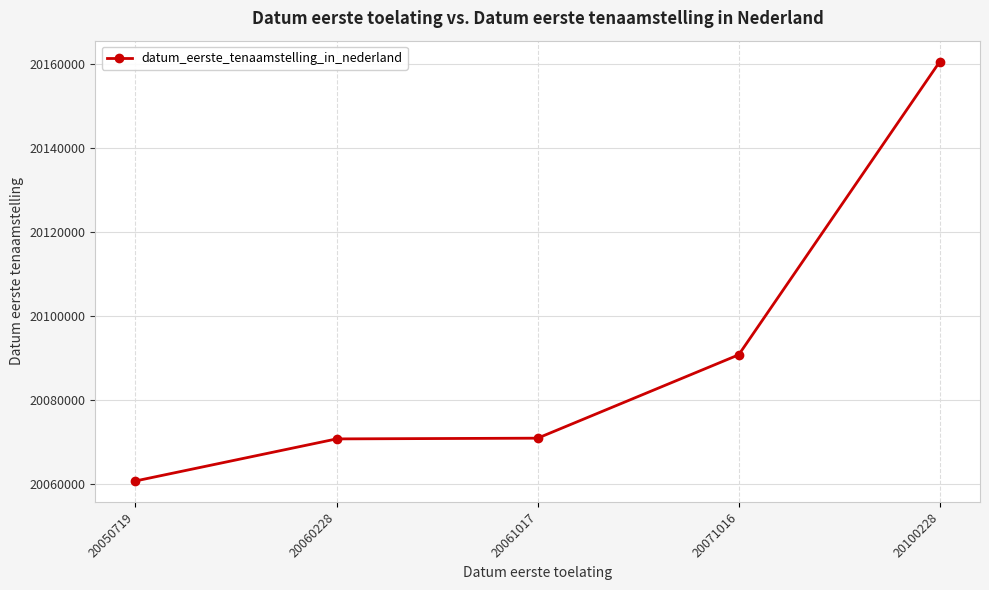

Which has a higher value, 20071016 or 20060228?

20071016